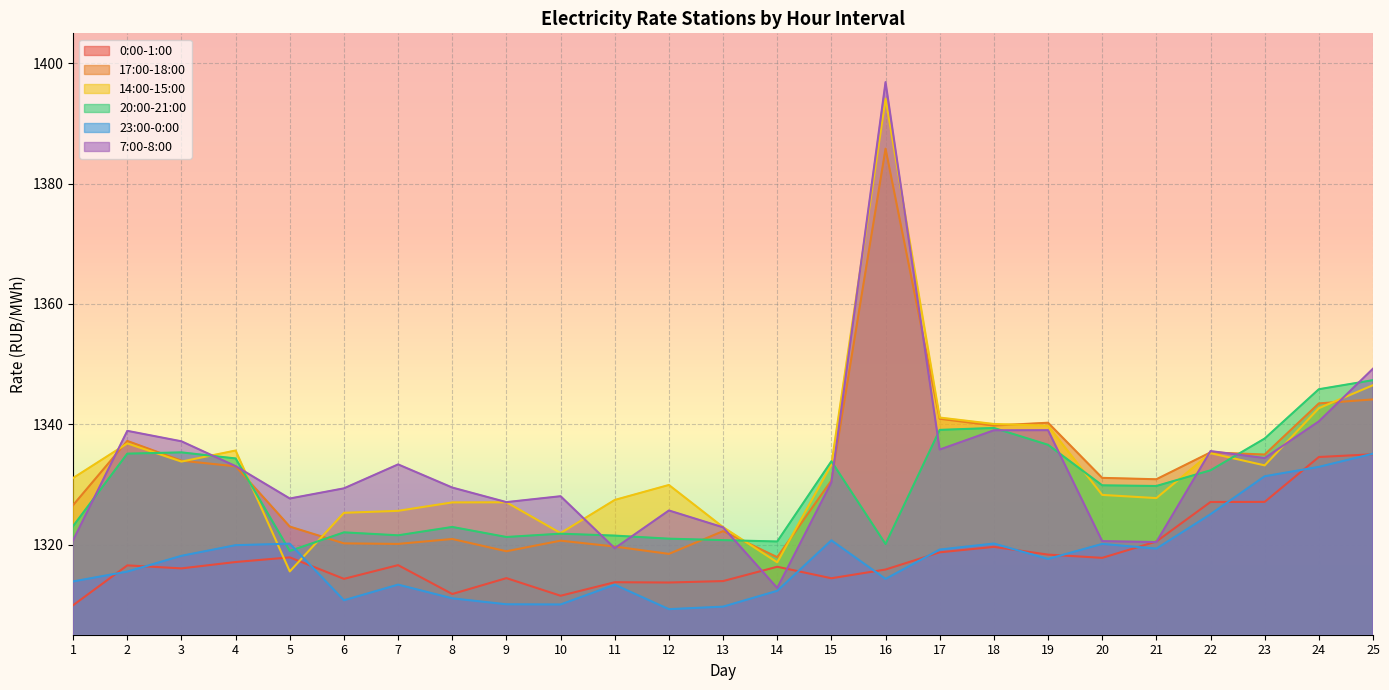

What is the value of the 23:00-0:00 point at the 19th from the left?

1317.6